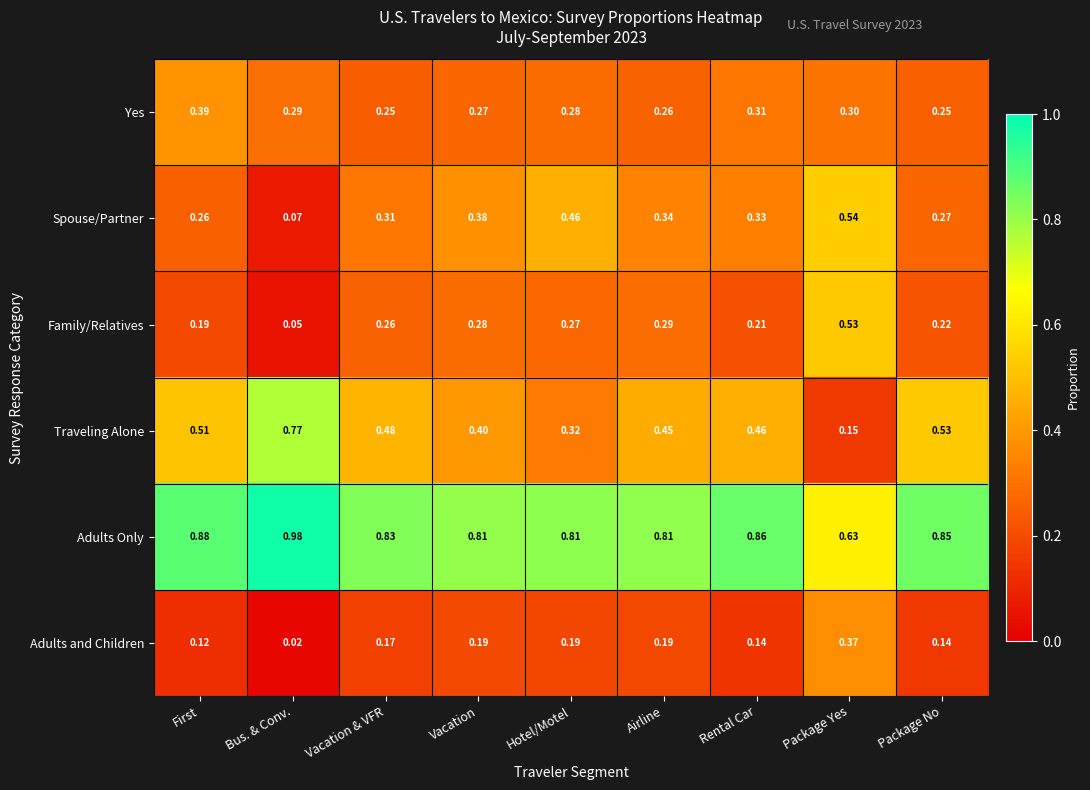

At which category is the sum across all series the highest?

Package Yes